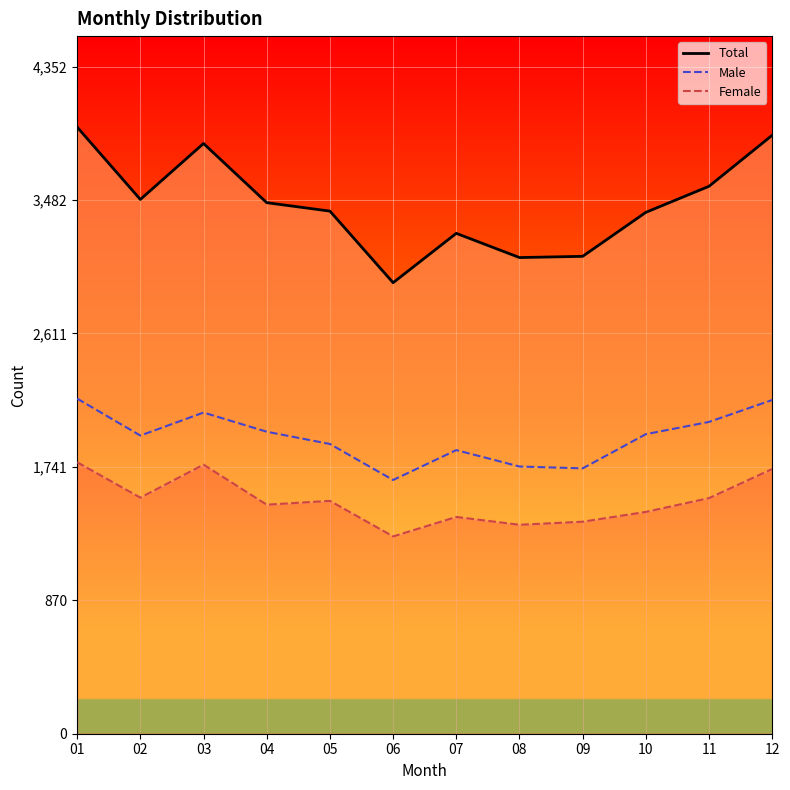

At which category does Male reach its first local valley?

02